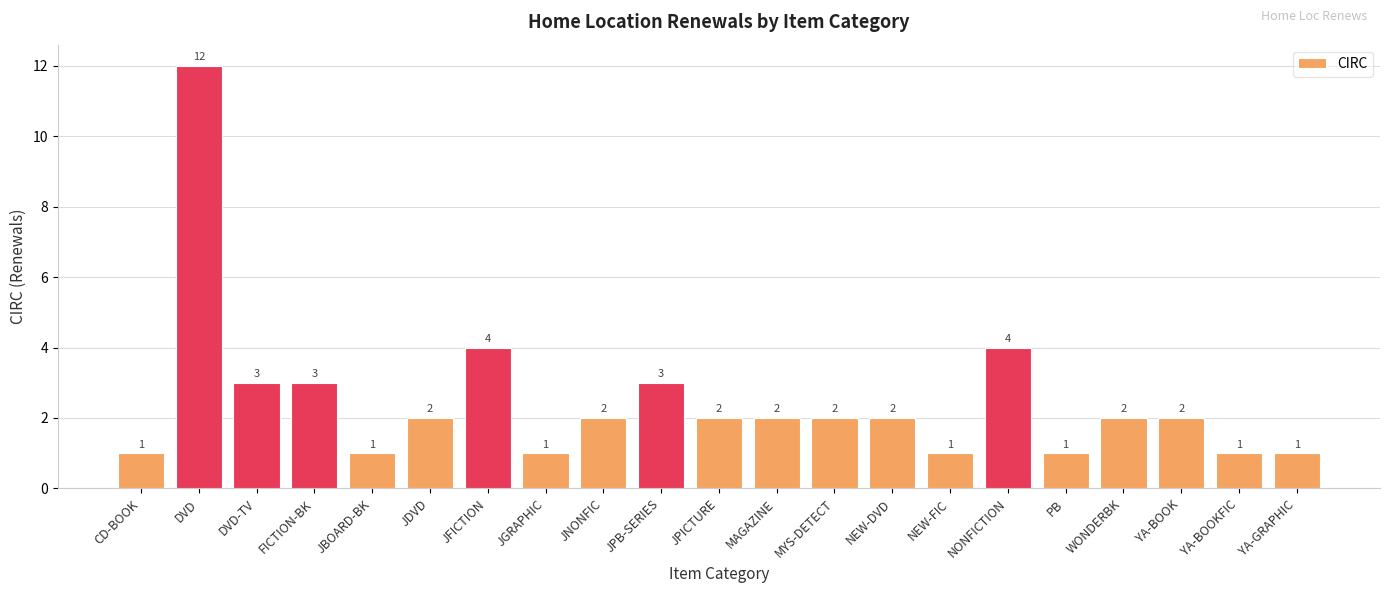

What is the change in value from FICTION-BK to NEW-DVD?

-1